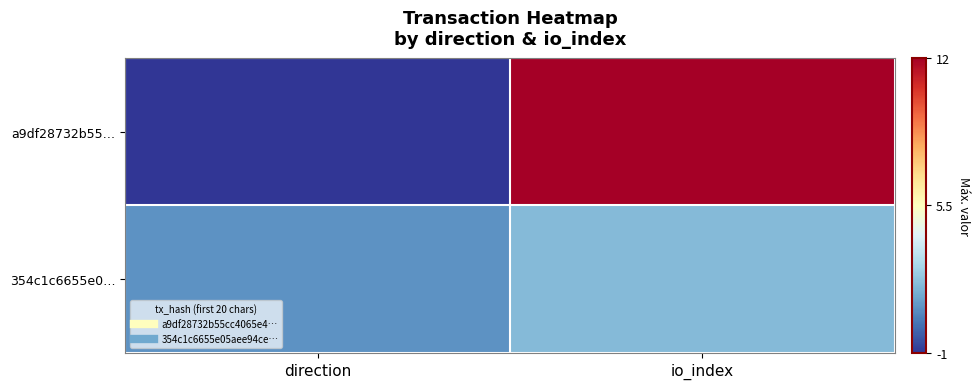

At which category does the chart reach its minimum across all series?

direction